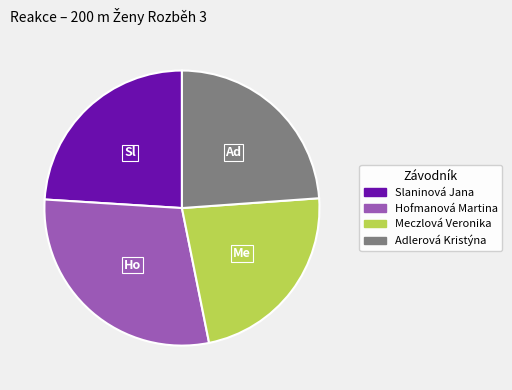

Is there any slice that represents more than half of the pie?

No